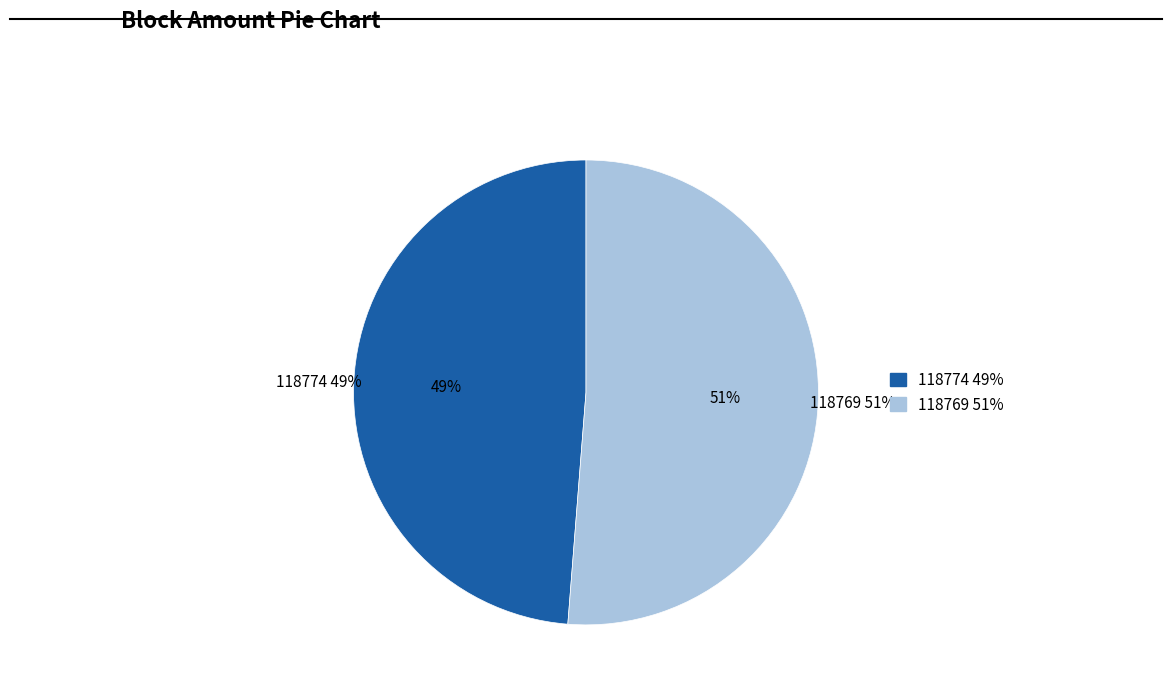

Which category has the biggest portion of the pie?

118769